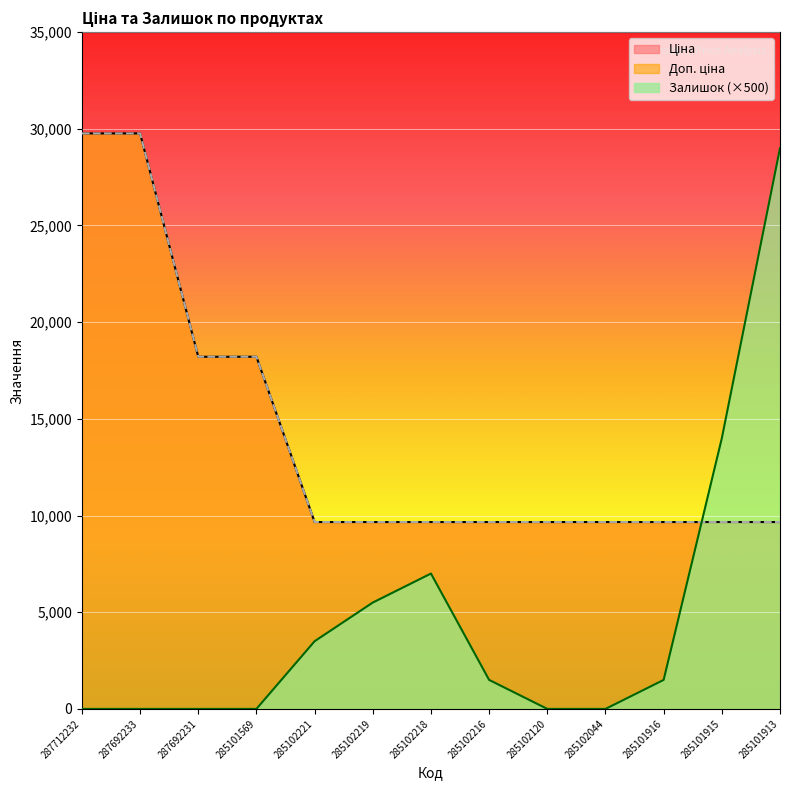

True or false: Ціна and Доп. ціна intersect in this chart.

False